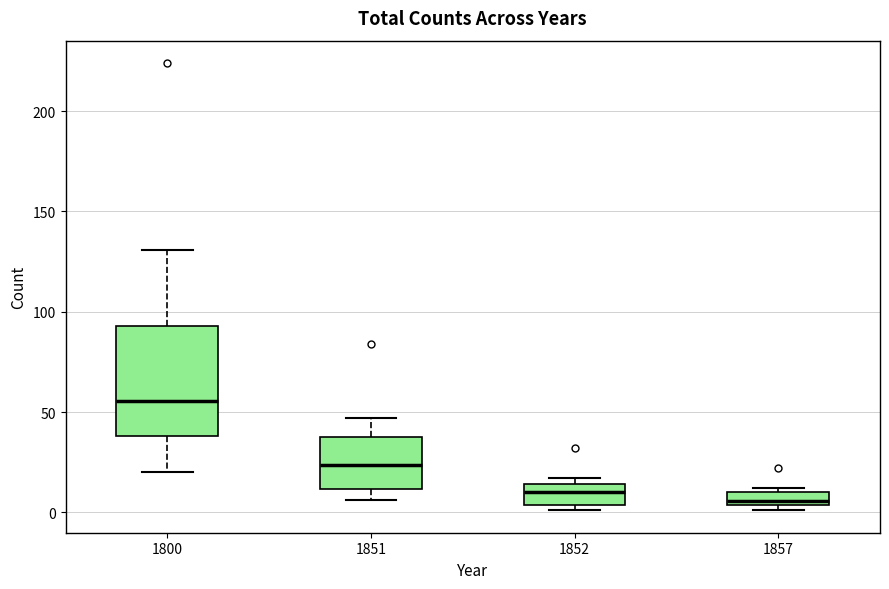

Comparing the boxes themselves (not the whiskers), which one is the tallest?

1800